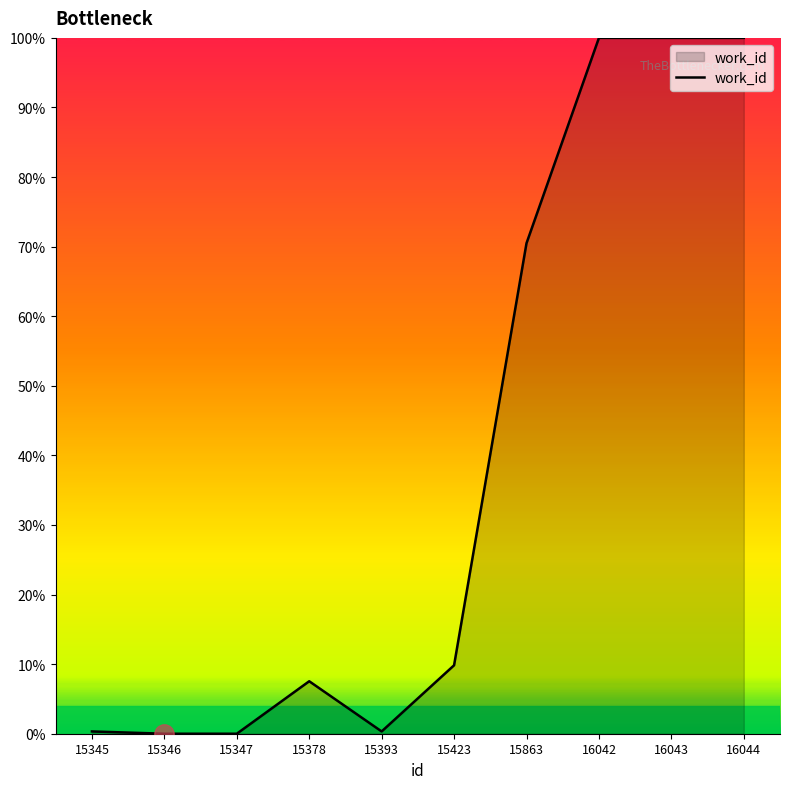

What is the difference between the values at 15347 and 16042?

100.0